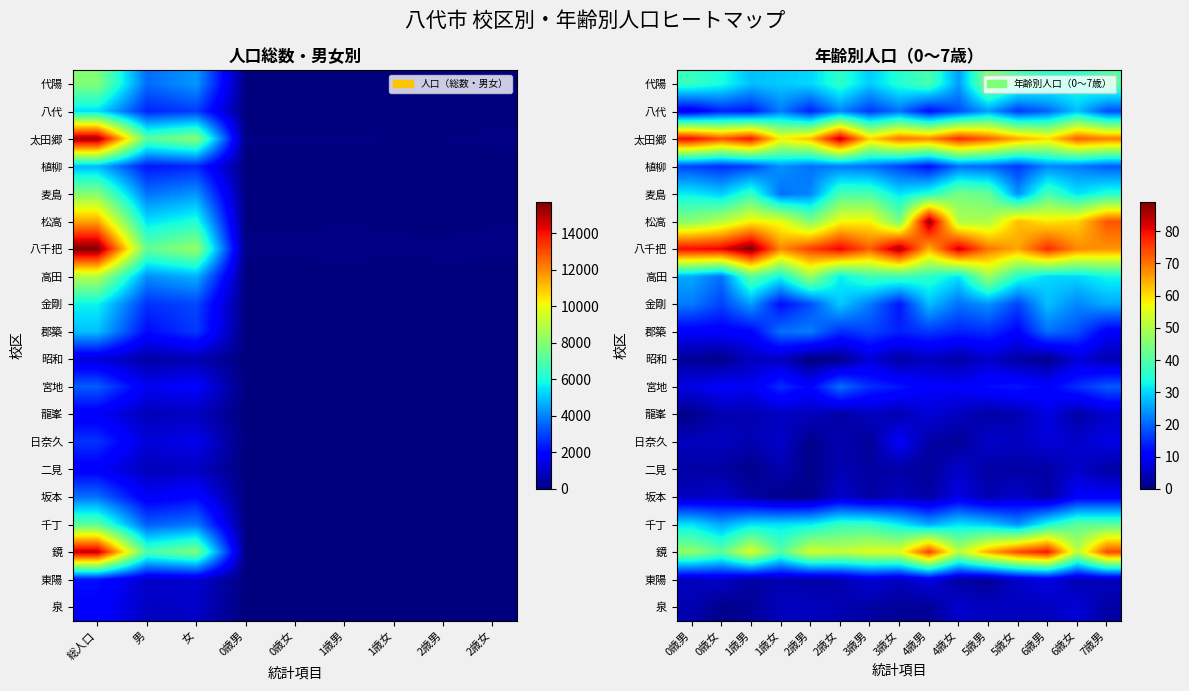

How many values in the 宮地 series are below 12?

7